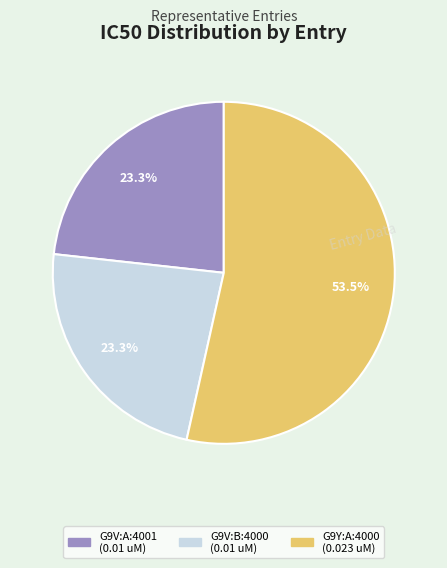

How many segments does this pie chart have?

3